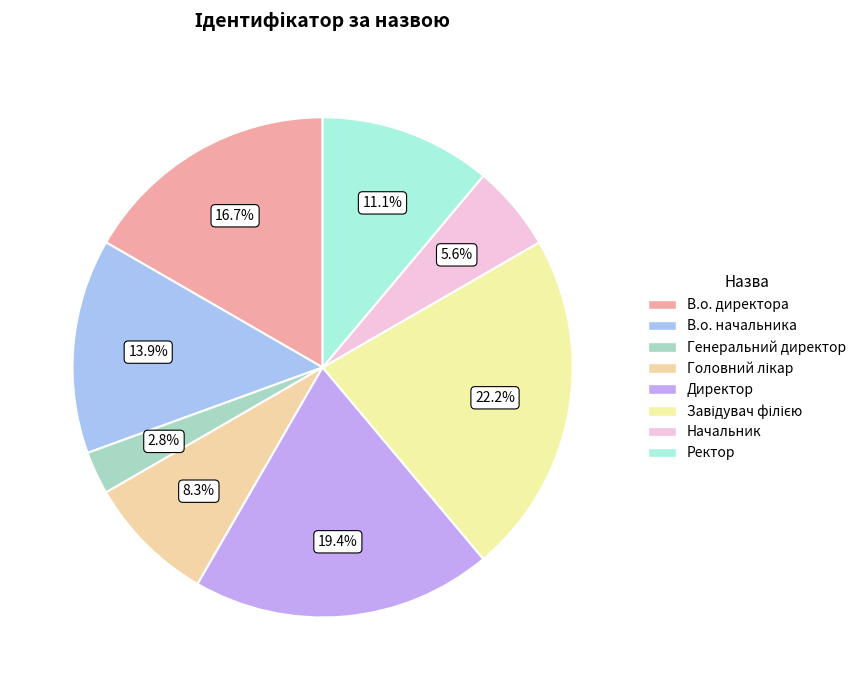

Which has a higher value, Директор or Генеральний директор?

Директор